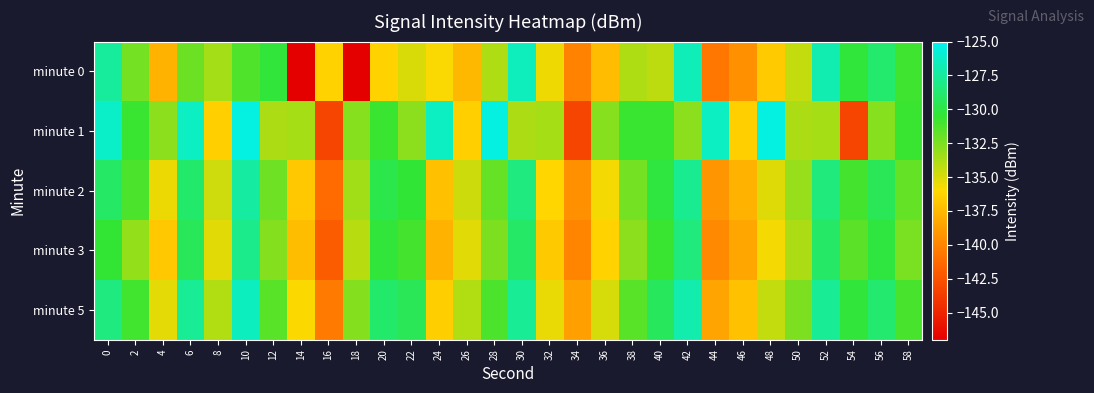

What is the total value across all series at 14?

-690.7